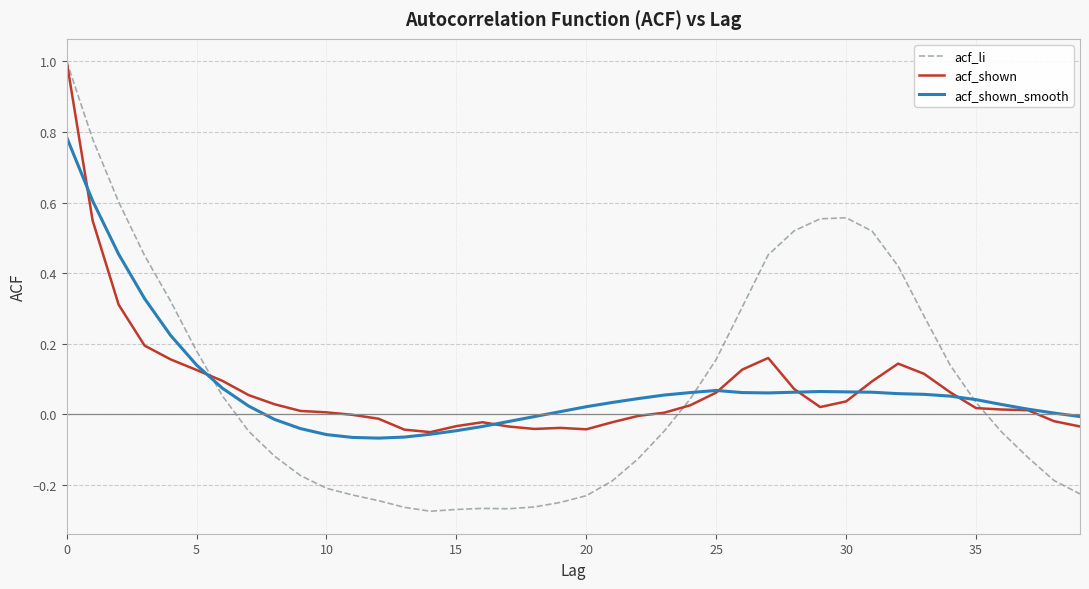

What is the greatest value displayed?

1.0